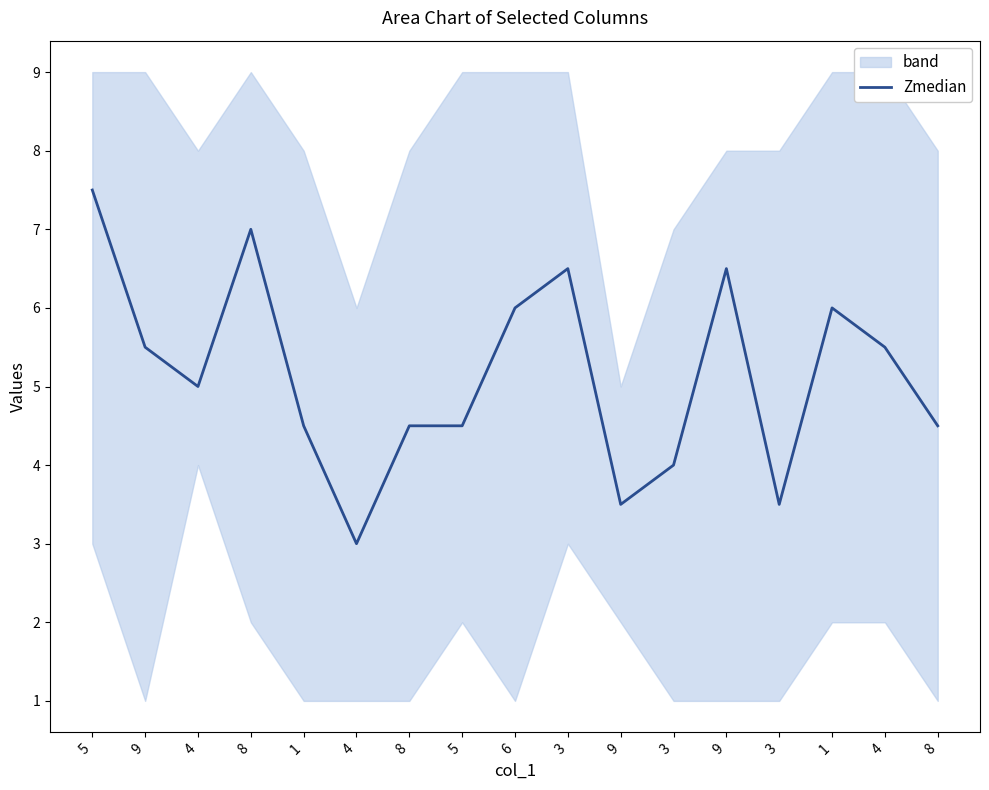

Reading left to right, list all the values displayed in this chart.

7.5	5.5	5.0	7.0	4.5	3.0	4.5	4.5	6.0	6.5	3.5	4.0	6.5	3.5	6.0	5.5	4.5